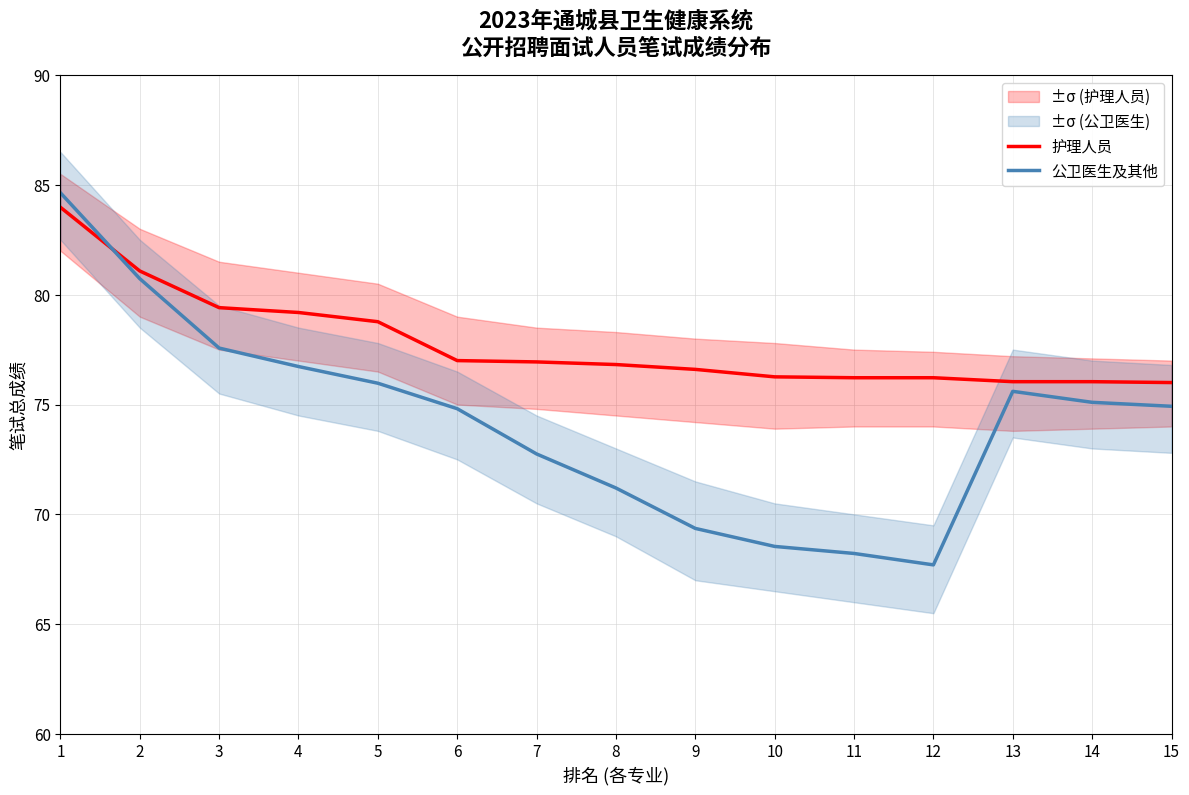

How many values in the 公卫医生及其他 series exceed 74?

9